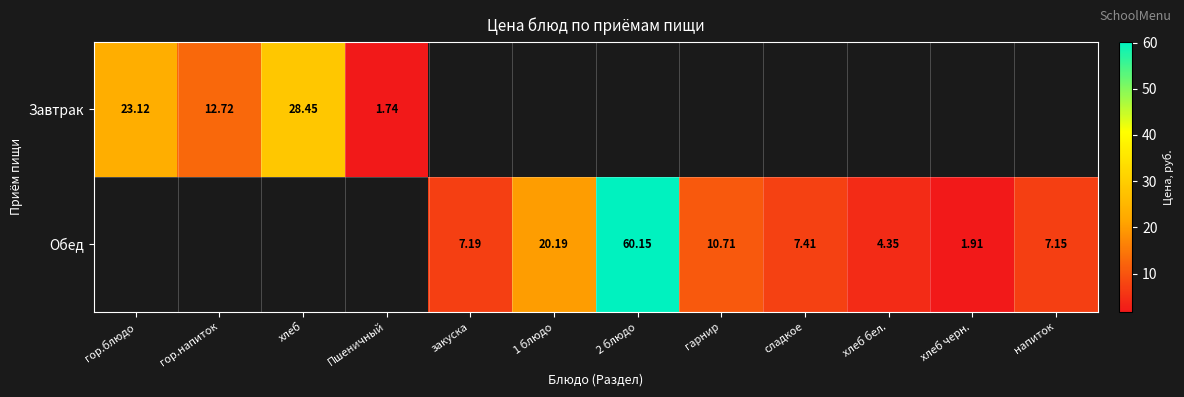

Is the value of Обед at 1 блюдо greater than the value of Завтрак at гор.напиток?

Yes